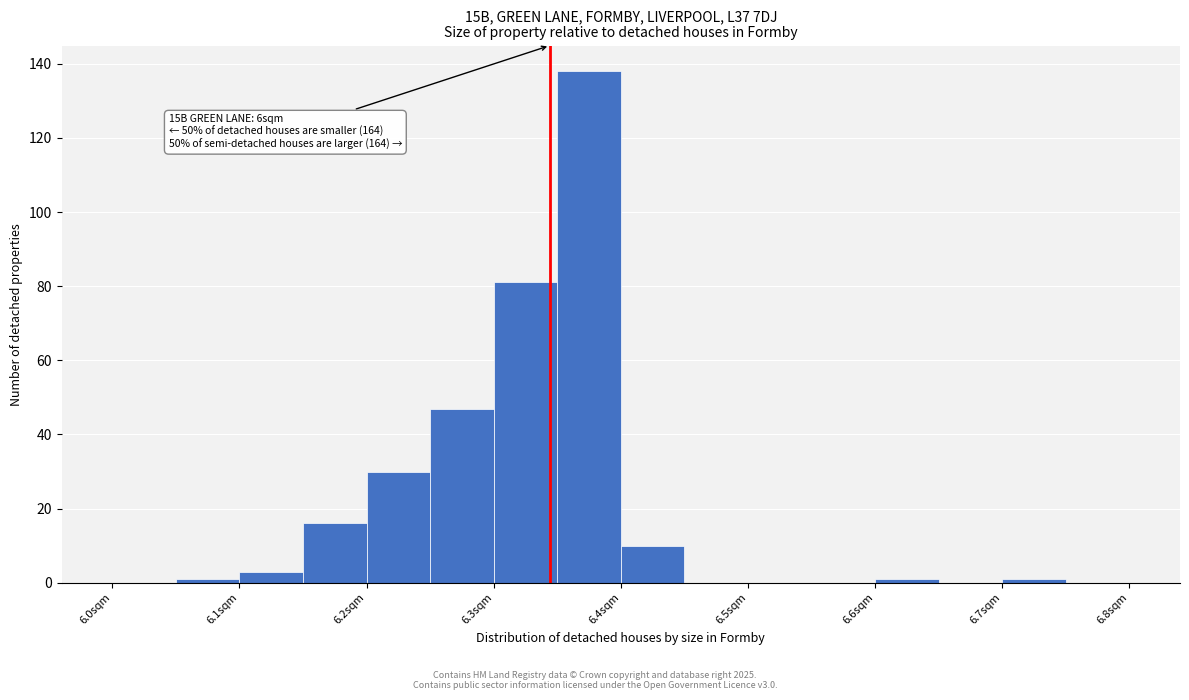

Which range on the x-axis has the tallest bar?

6.35 to 6.40